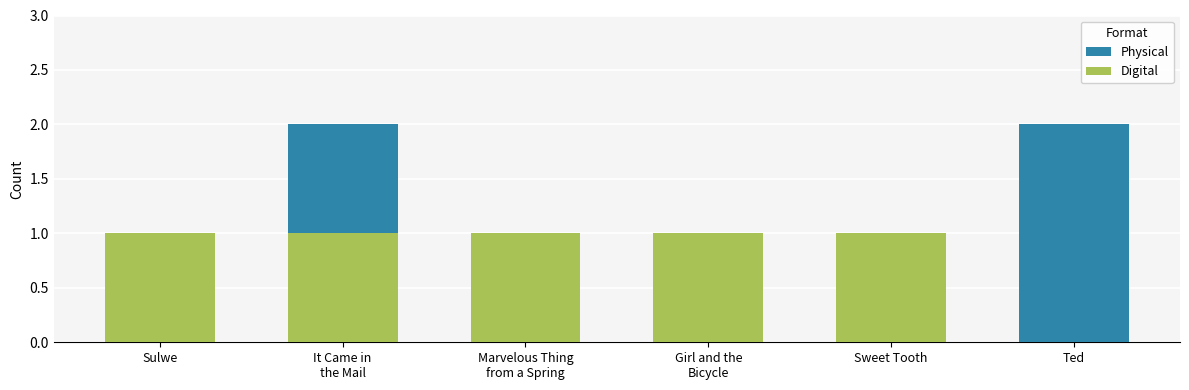

What is the label of the 4th bar from the right?

Marvelous Thing
from a Spring